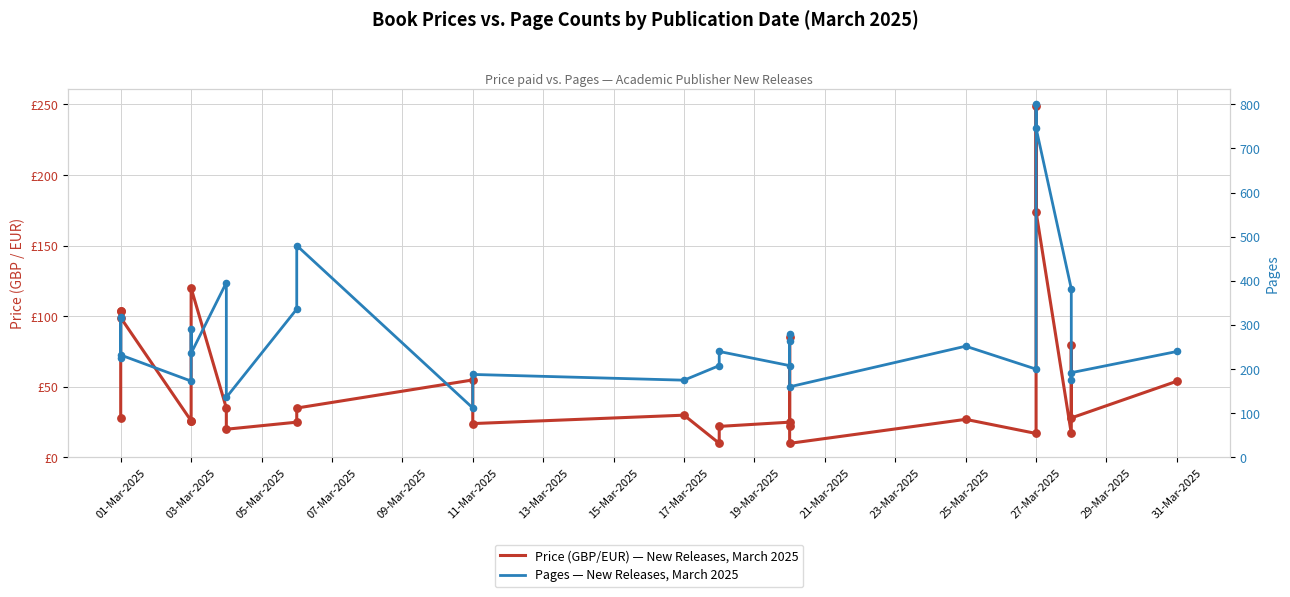

Which series has the largest total across all categories?

Pages — New Releases, March 2025